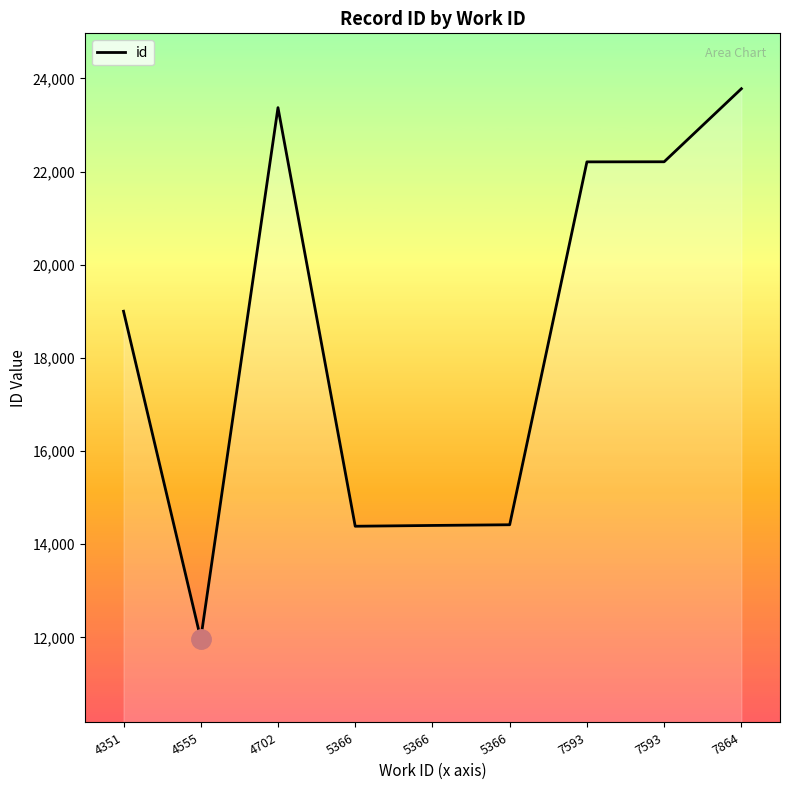

What is the value of the 8th point from the left?

22208